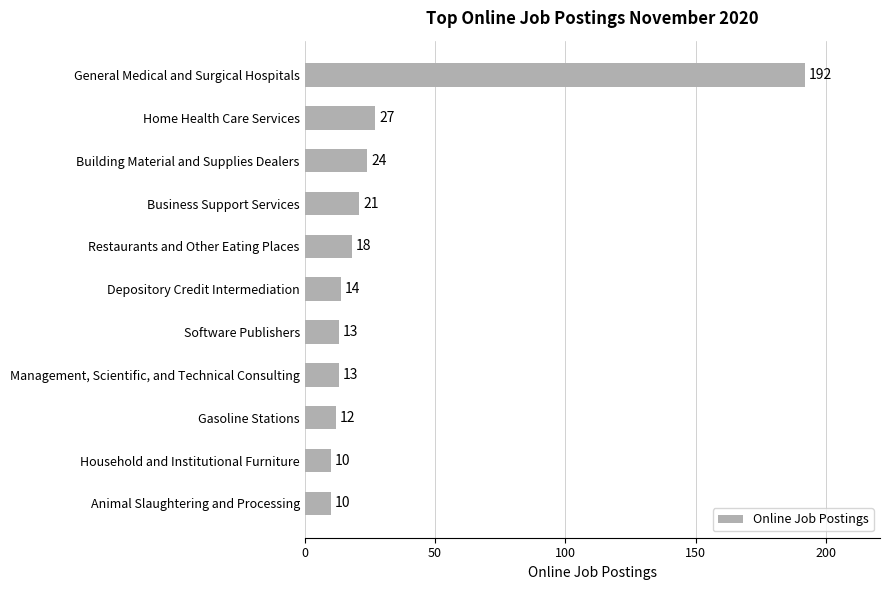

How many values are below 14?

5